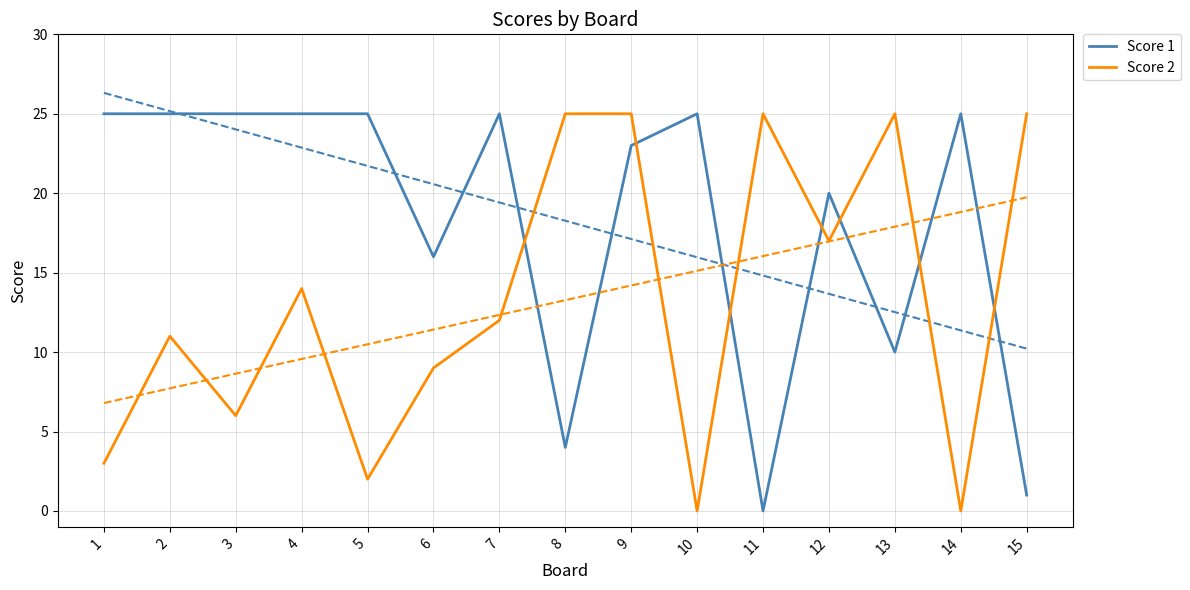

What is the sum of the Score 1 values at 8 and 10?

29